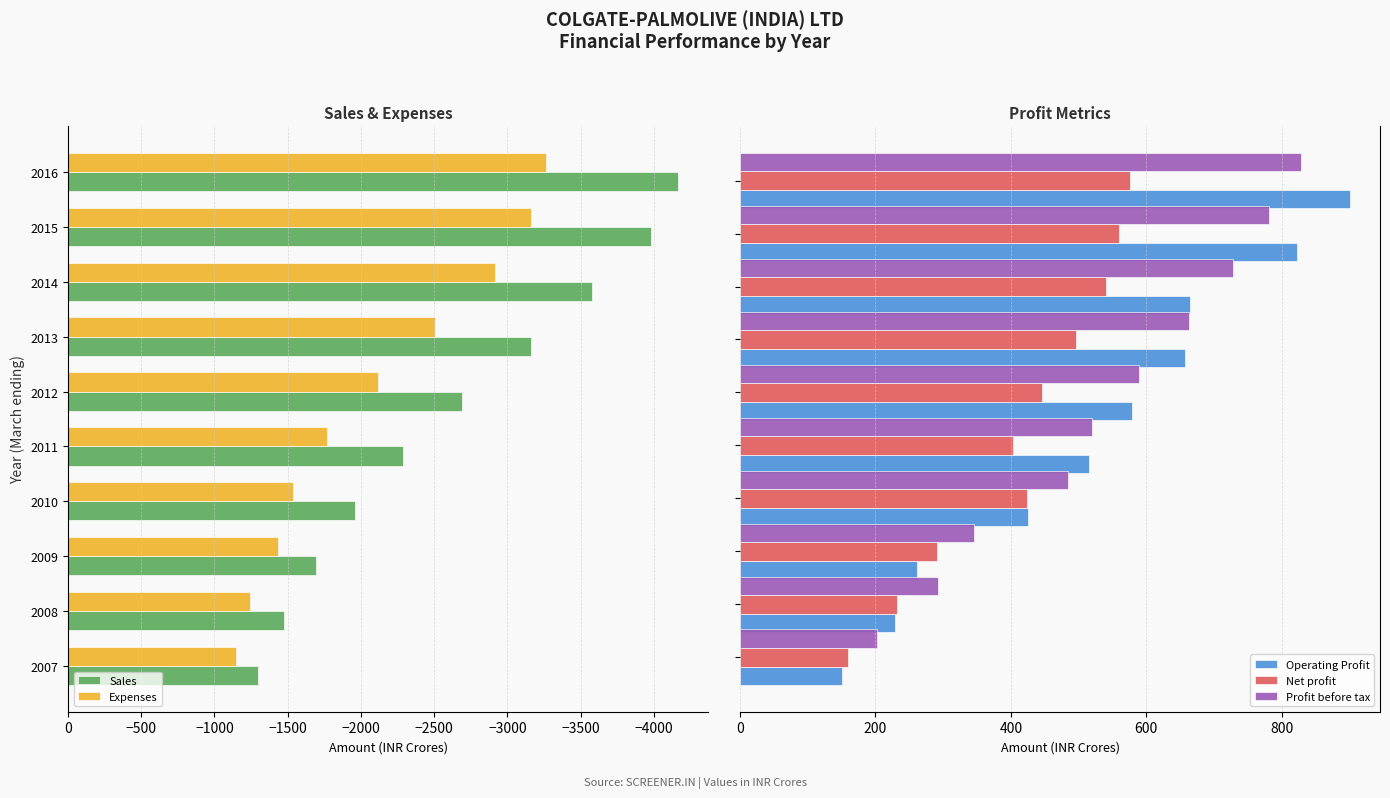

What is the value of the Net profit bar at the 7th from the left?

496.8